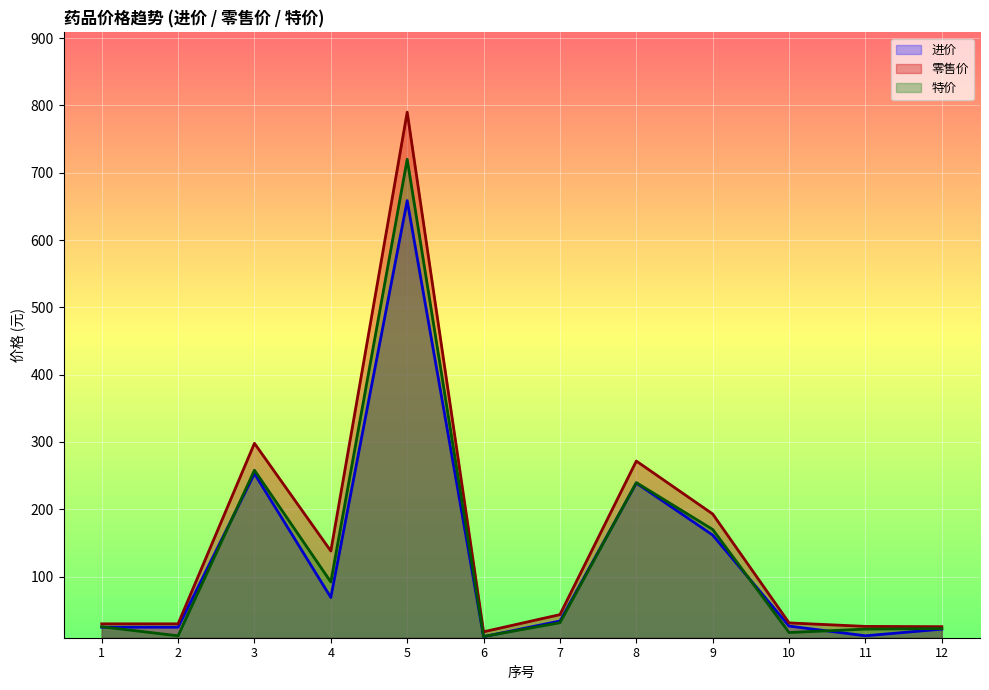

Which category has the highest value across all series?

5